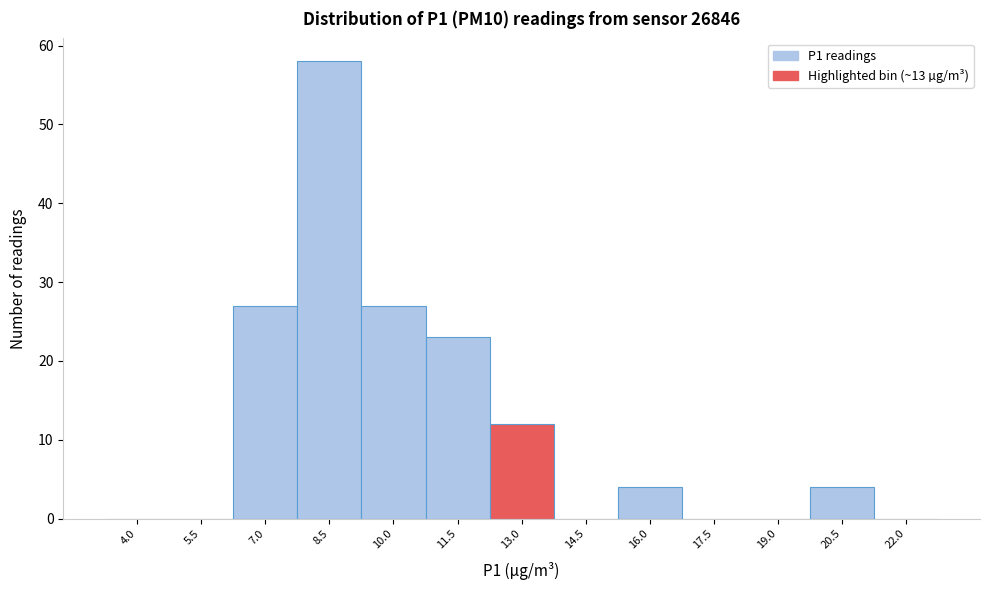

Reading right to left, what are all the values shown in this chart?

22.0=0	20.5=4	19.0=0	17.5=0	16.0=4	14.5=0	13.0=12	11.5=23	10.0=27	8.5=58	7.0=27	5.5=0	4.0=0